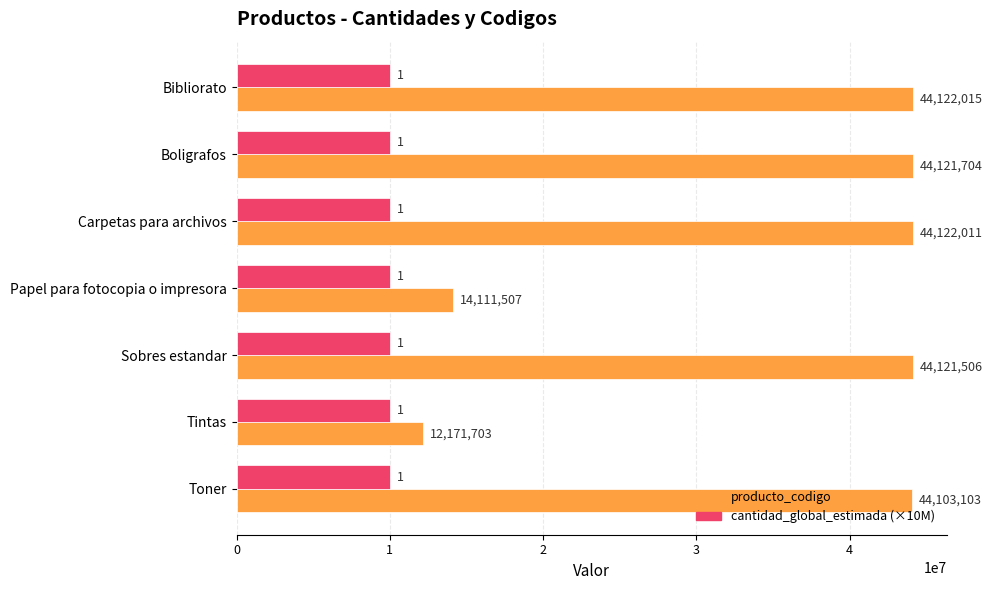

What is the maximum value shown in the chart?

44122015